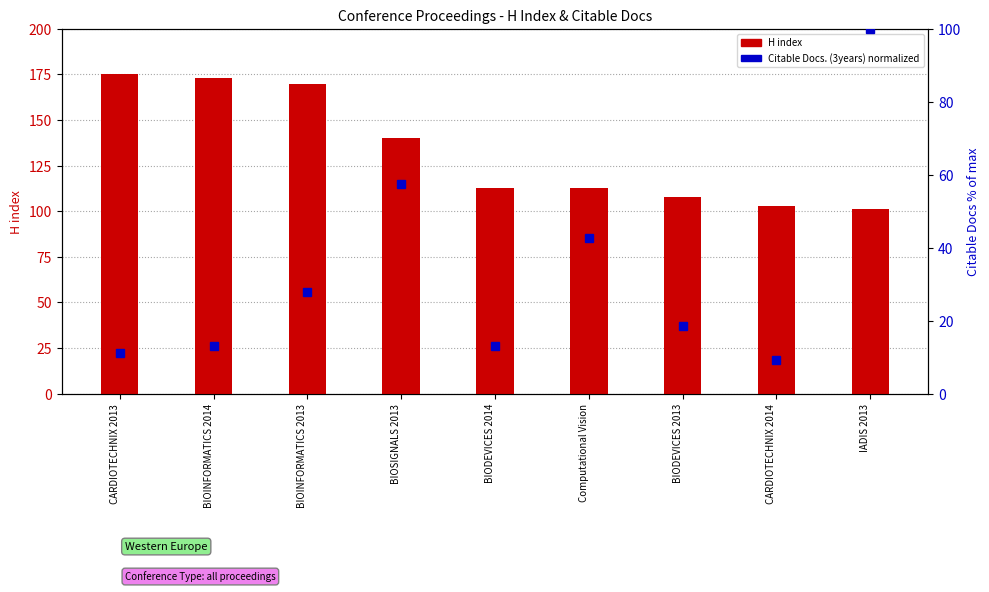

Rank the series by their maximum value, from highest to lowest.

H index, Citable Docs. (3years) - normalized